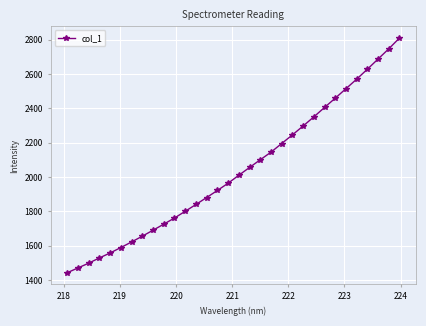

True or false: there are more than 2 points higher than both neighbors.

False